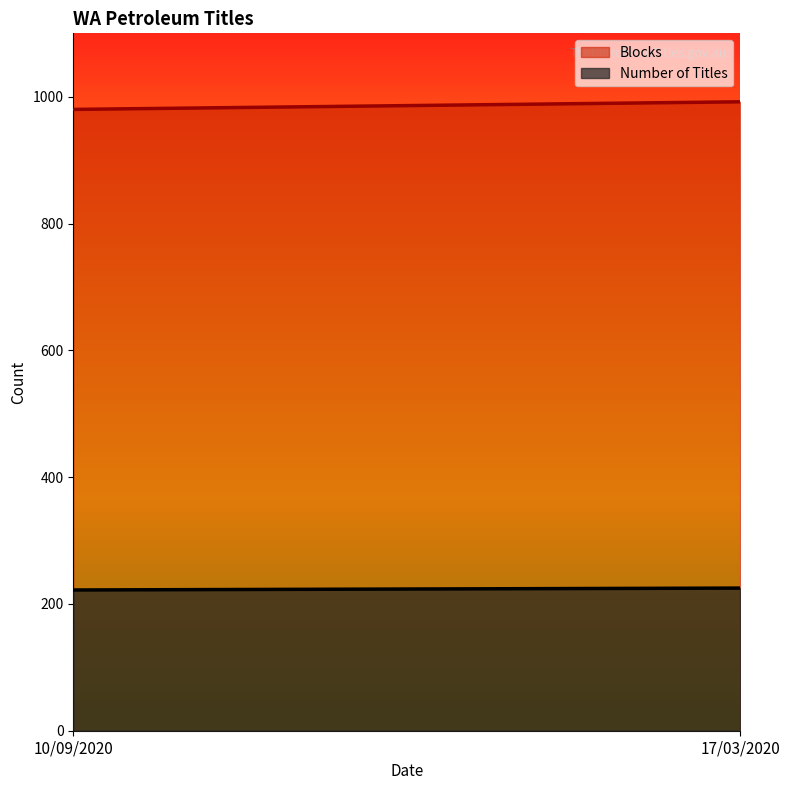

Which series has the widest spread of values?

Blocks